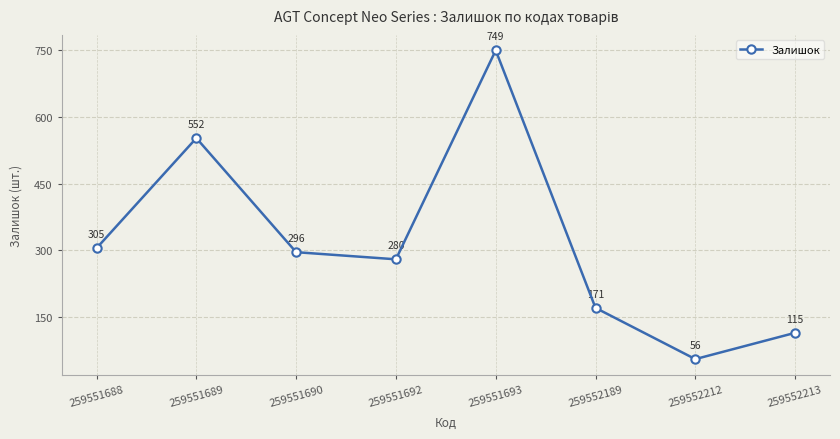

Is it true that the value at 259551690 is 296?

True